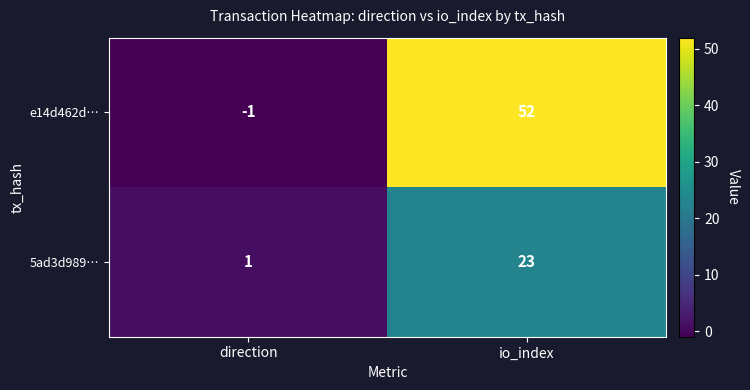

Count the number of data series in this chart.

2